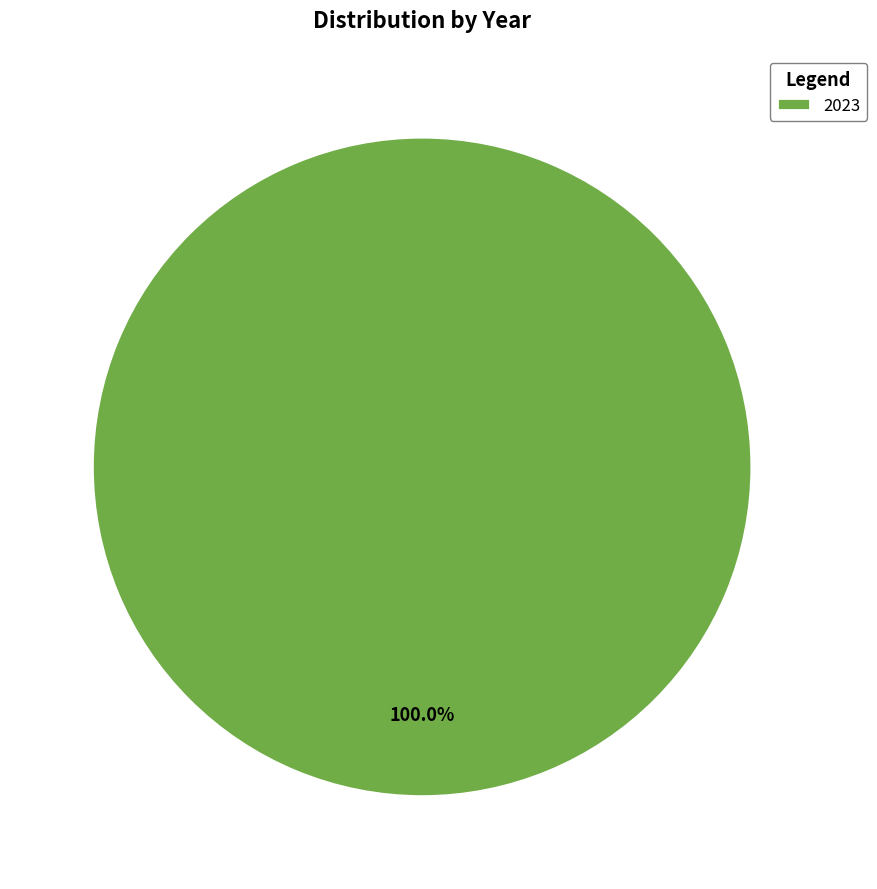

Rank the categories by value from highest to lowest.

2023